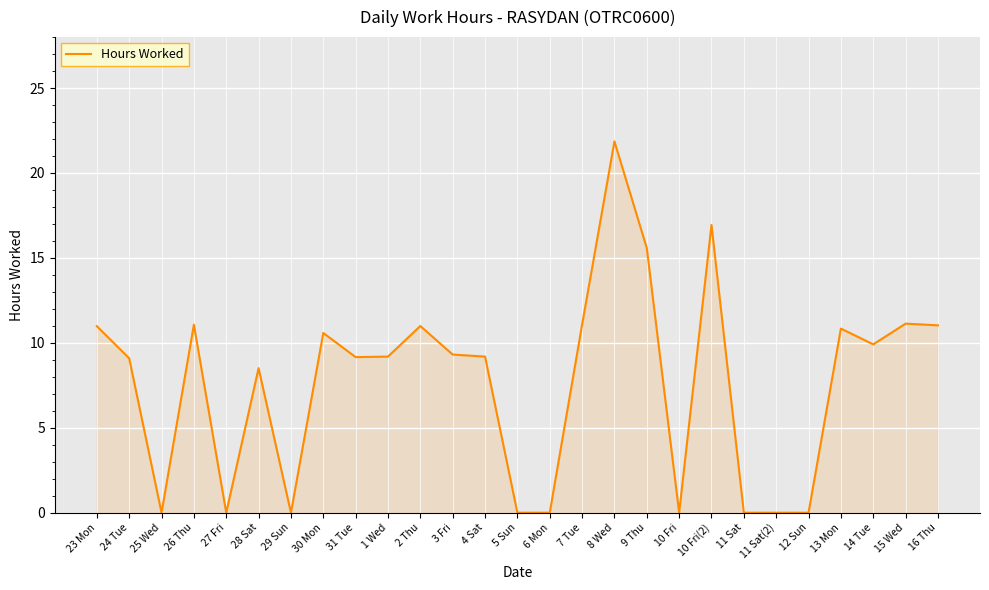

What is the sum of the values at 31 Tue and 29 Sun?

9.2